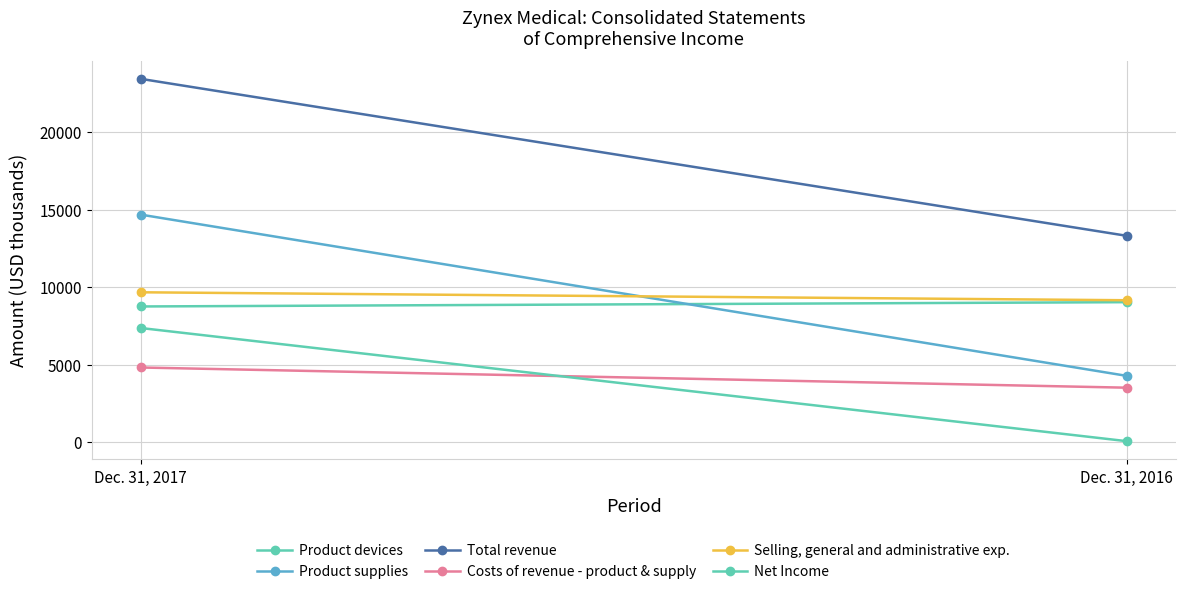

The Product supplies series shows 4945 at Dec. 31, 2017. True or false?

False